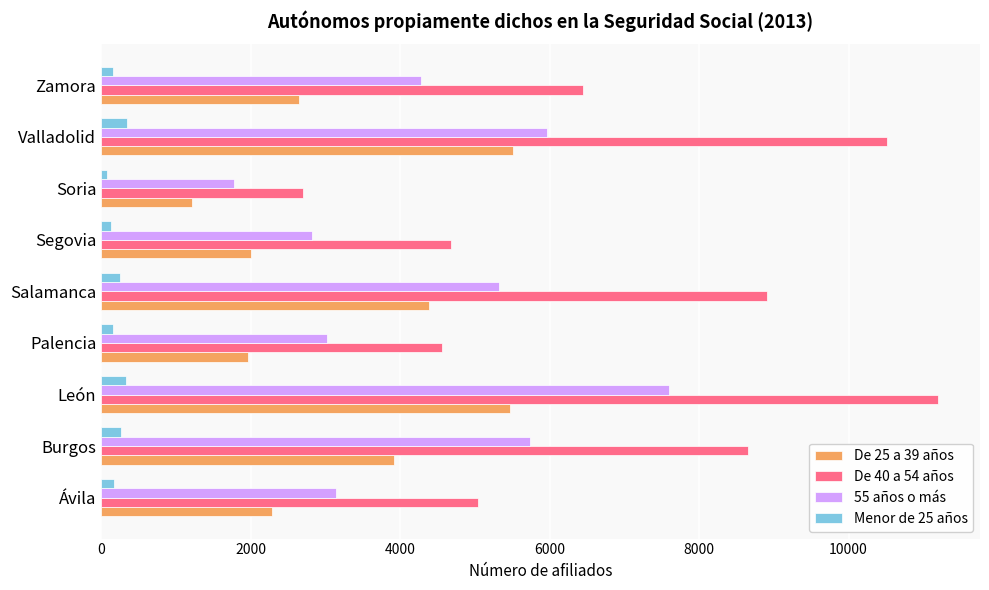

At which category is the sum across all series the highest?

León